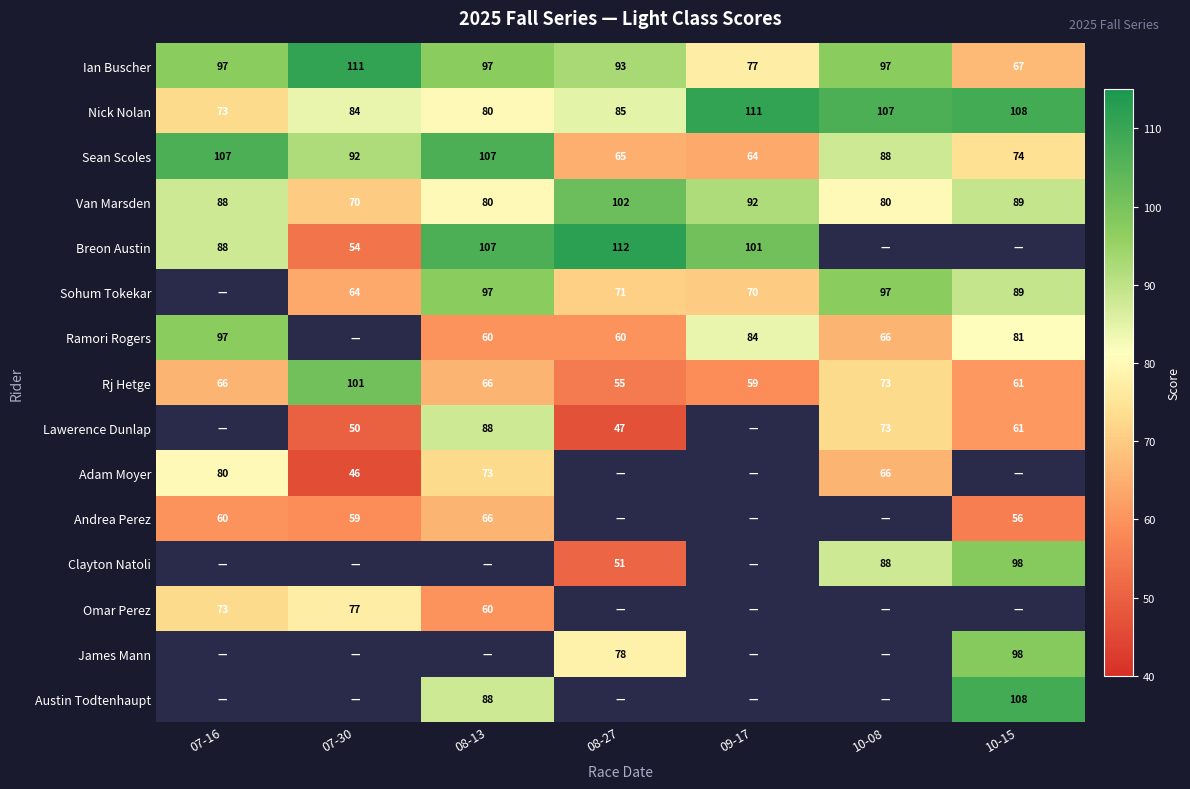

At how many categories does at least one series exceed 75?

7